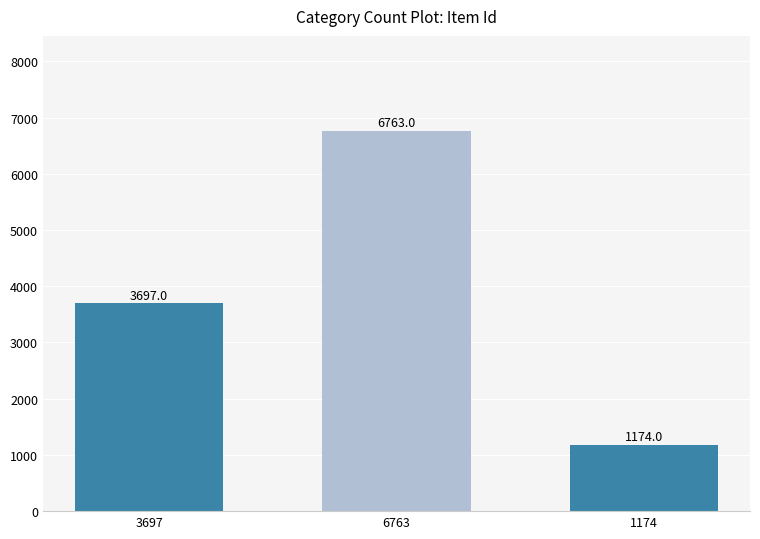

Is it true that the value at 3697 is 5260?

False